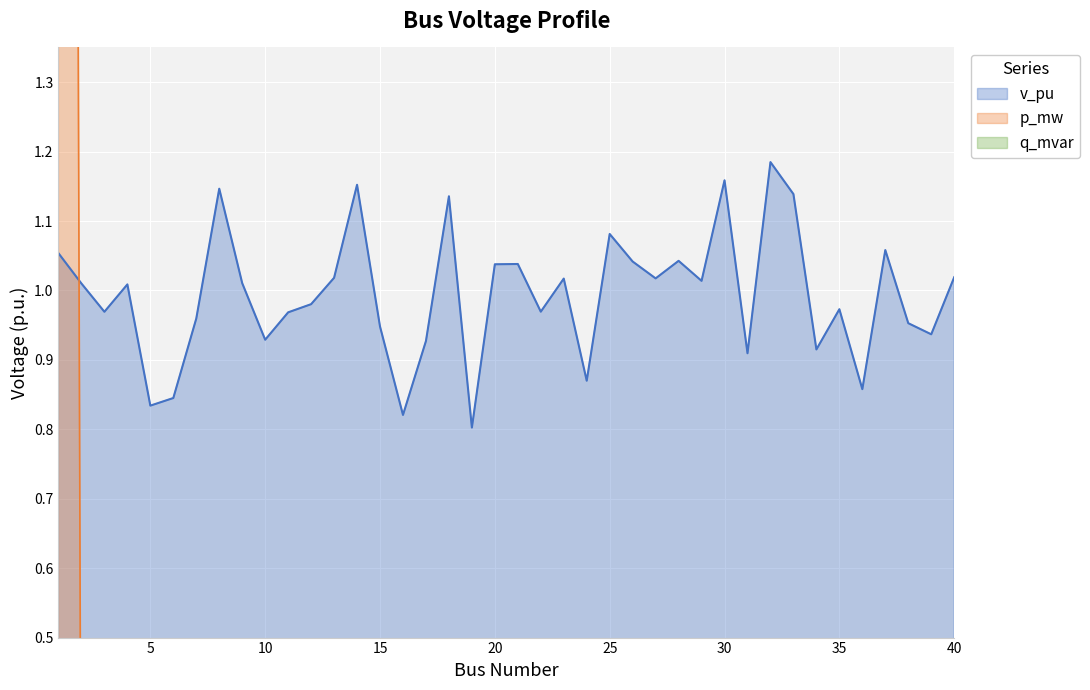

What is the value of the 23rd point from the left?

1.0